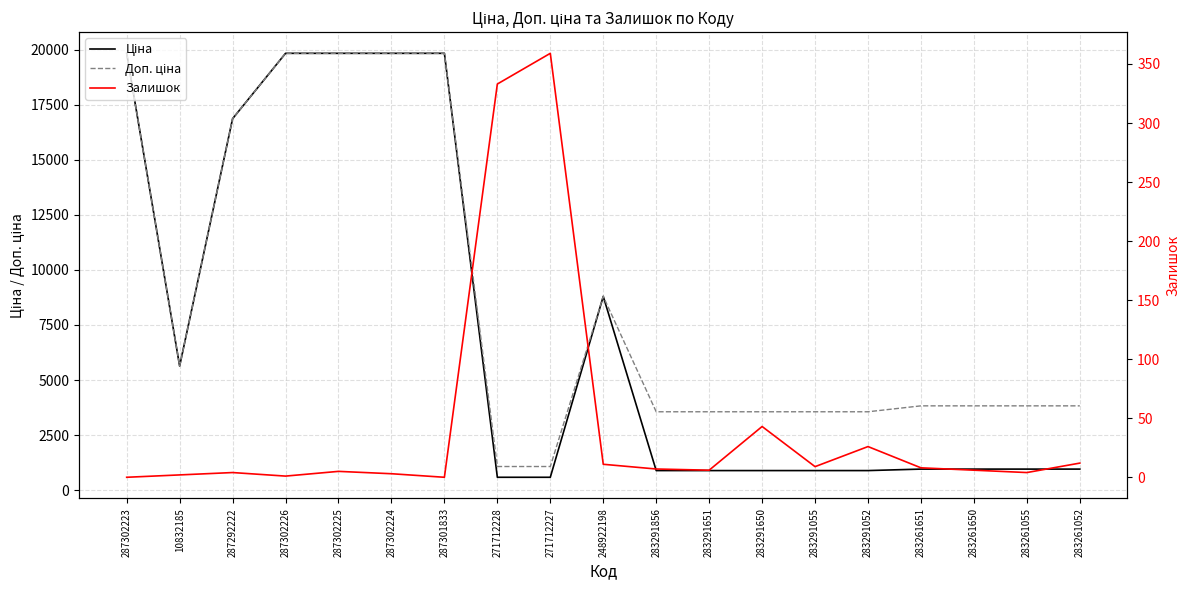

What are all the series names shown in the legend?

Ціна, Доп. ціна, Залишок